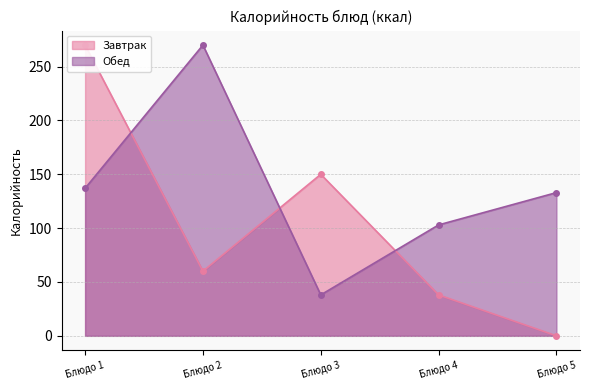

Reading left to right, transcribe all the data shown in this chart.

Блюдо 1=137	Блюдо 2=270	Блюдо 3=38	Блюдо 4=103	Блюдо 5=133